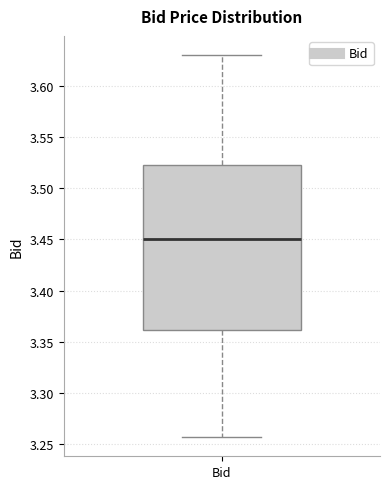

Read this box plot against the y-axis: the position of the median line, the range covered by the box, and the ends of both whiskers. The values are not printed on the chart, so give them approximately, as read against the axis.

median 3.450, box 3.360 to 3.525, whiskers 3.255 to 3.630